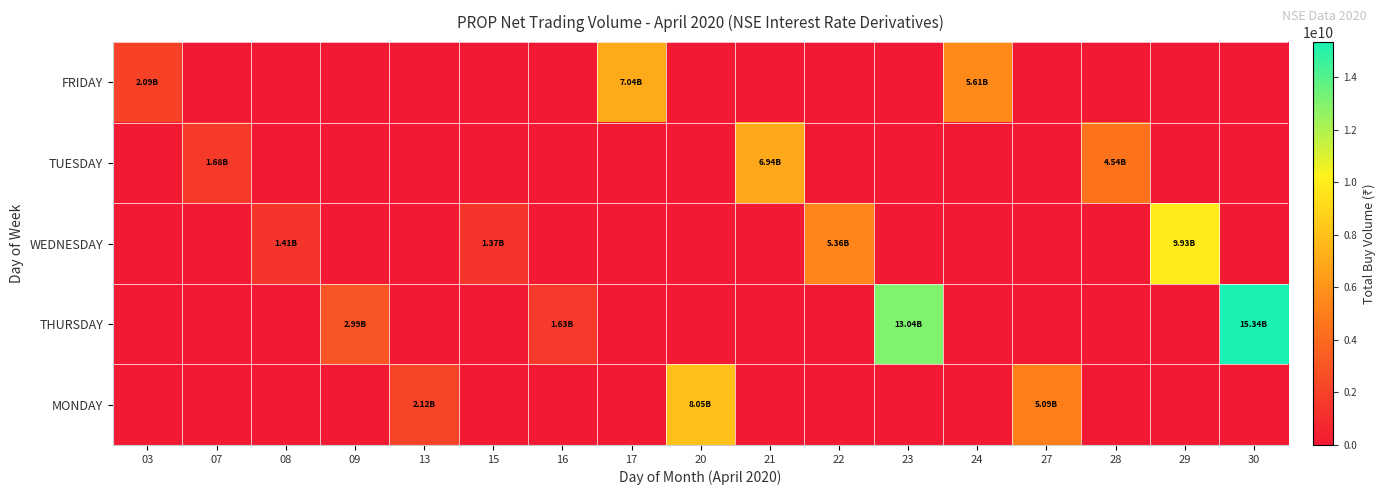

At which category is the sum across all series the highest?

30